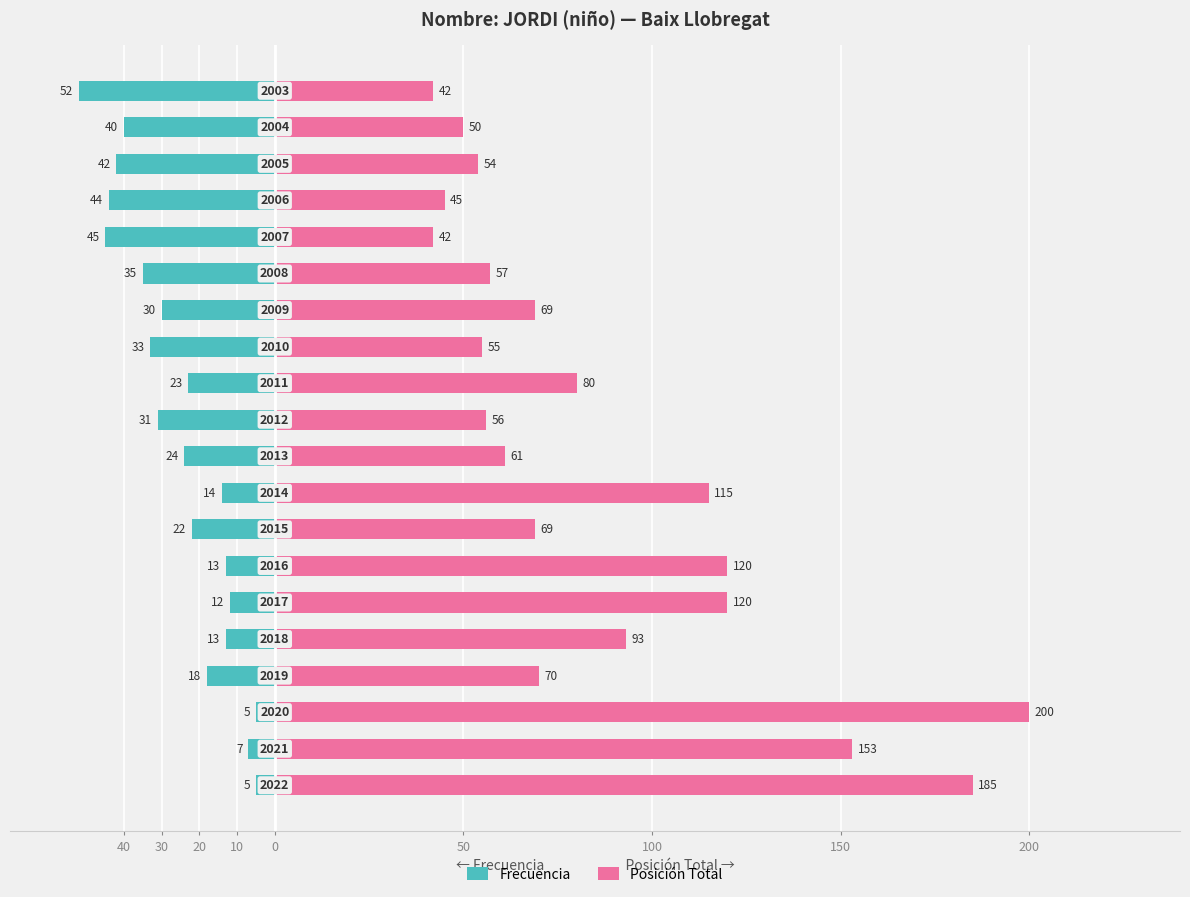

Rank the series by their average value, from lowest to highest.

Frecuencia, Posición Total